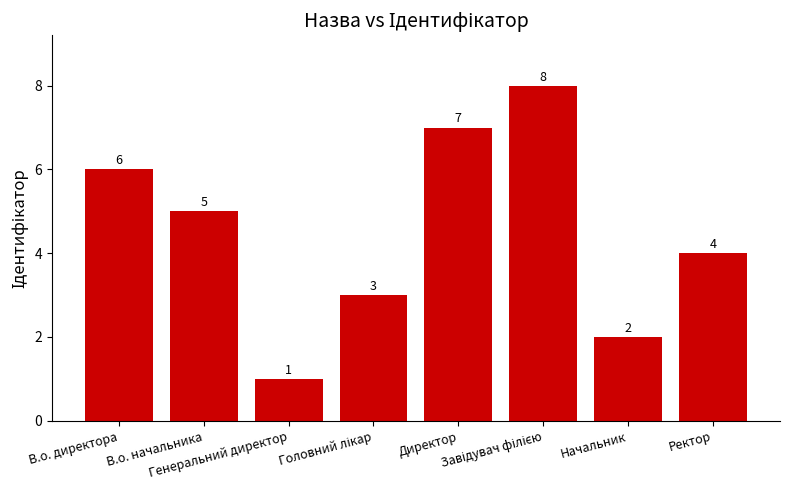

How many values are between 3 and 7?

5